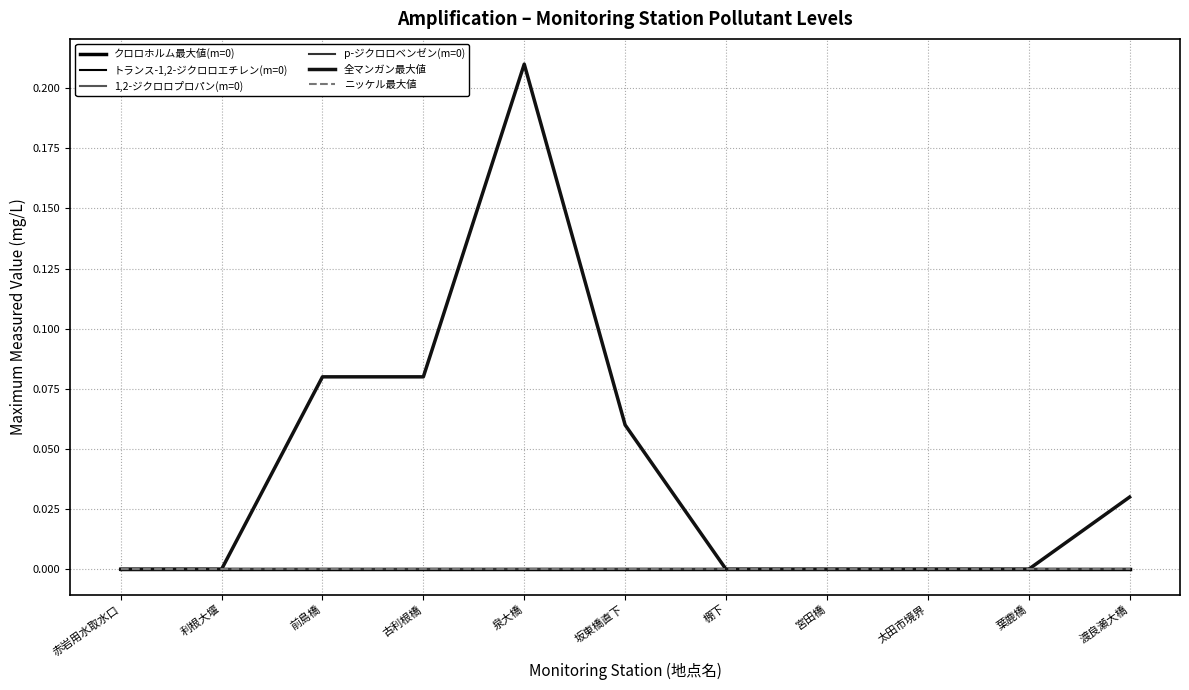

Does the chart display data point markers on the line(s)?

No